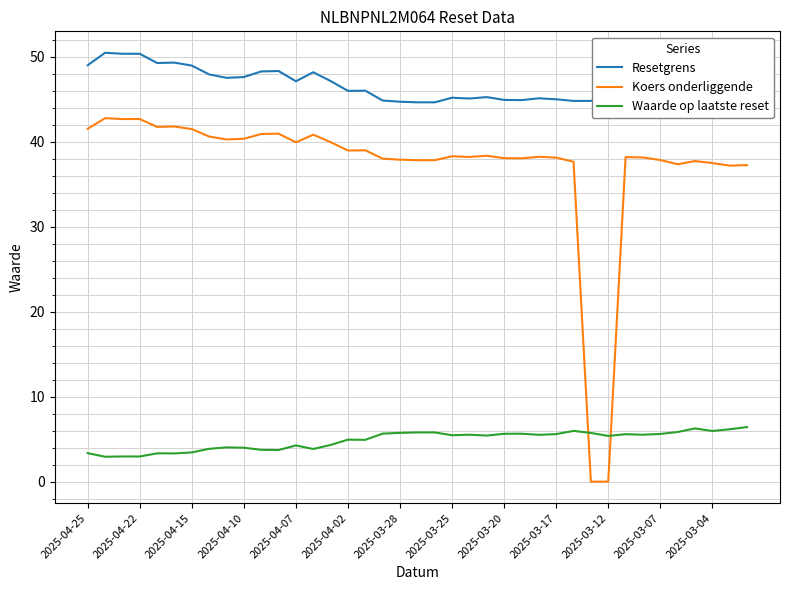

The value of Koers onderliggende at 2025-03-25 is 12.1. True or false?

False